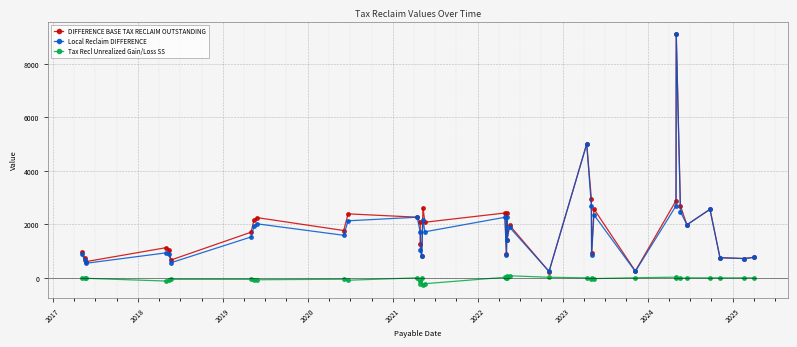

True or false: DIFFERENCE BASE TAX RECLAIM OUTSTANDING and Tax Recl Unrealized Gain/Loss SS intersect in this chart.

False